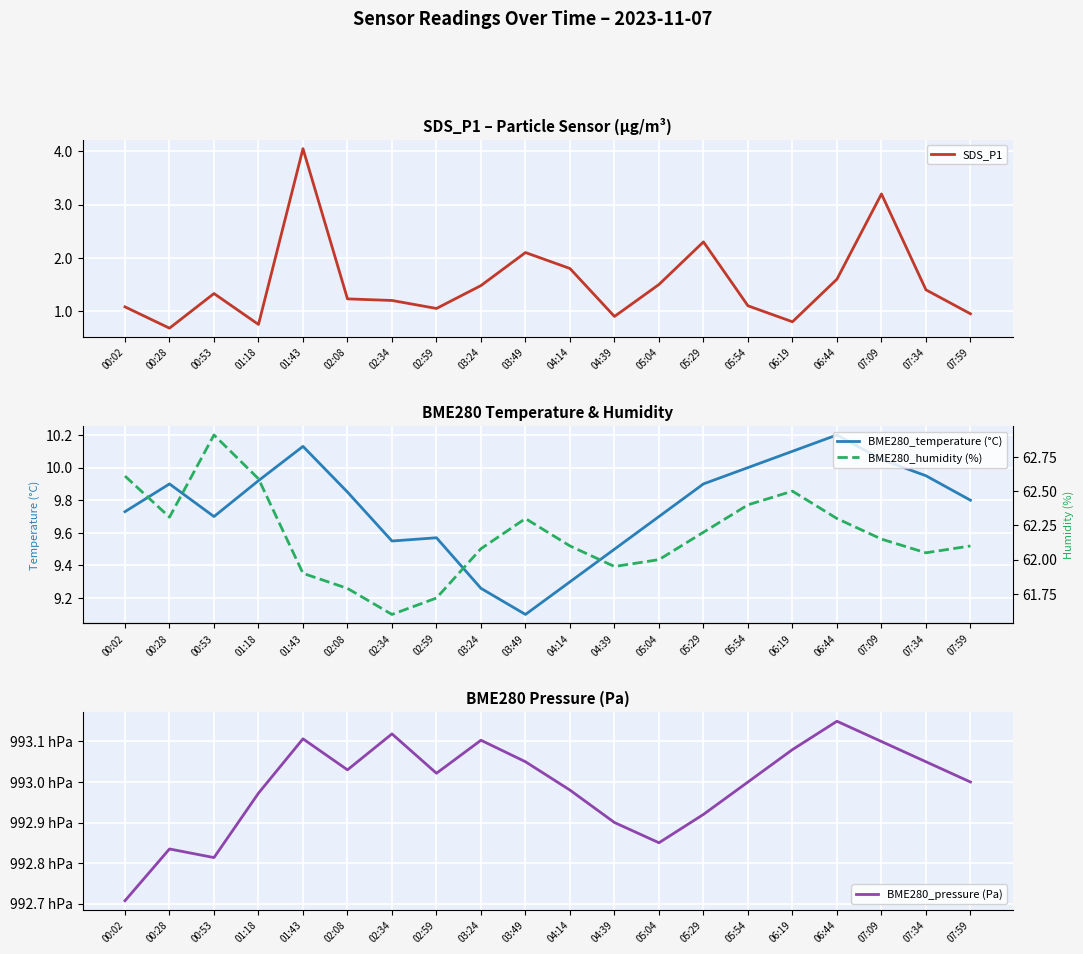

What is the difference between the maximum and minimum values in the SDS_P1 series?

3.4